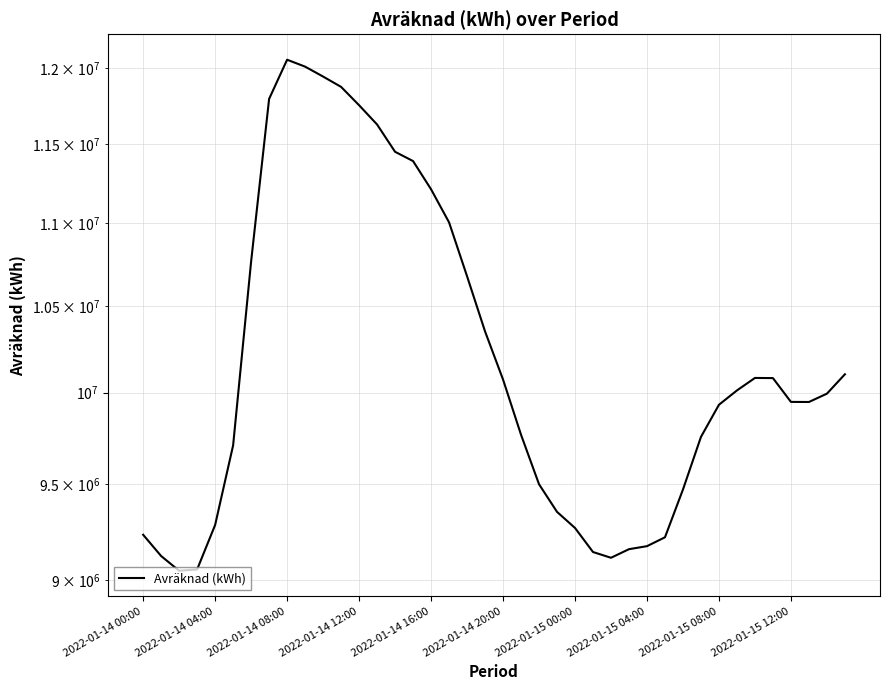

How many lines are shown in the chart?

1